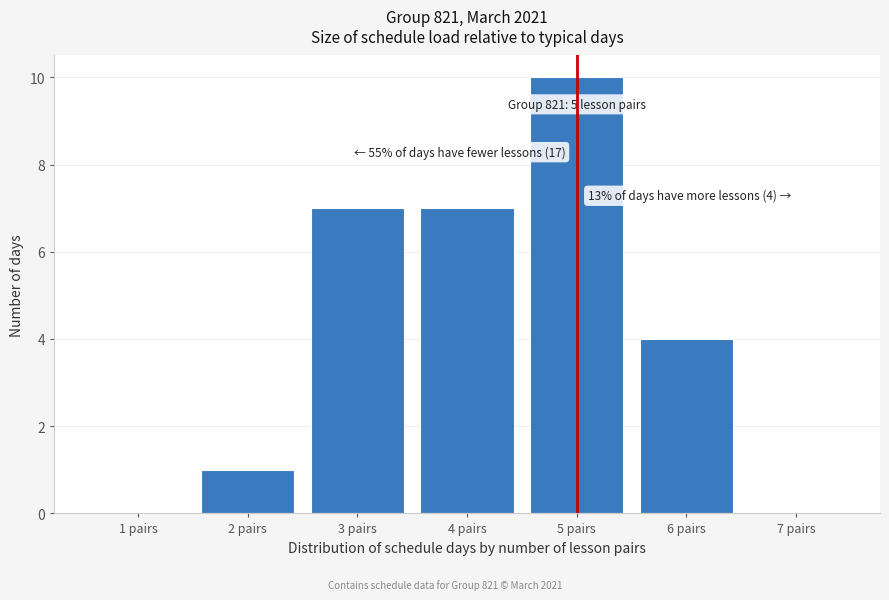

Which range on the x-axis has the tallest bar?

4.5 to 5.5